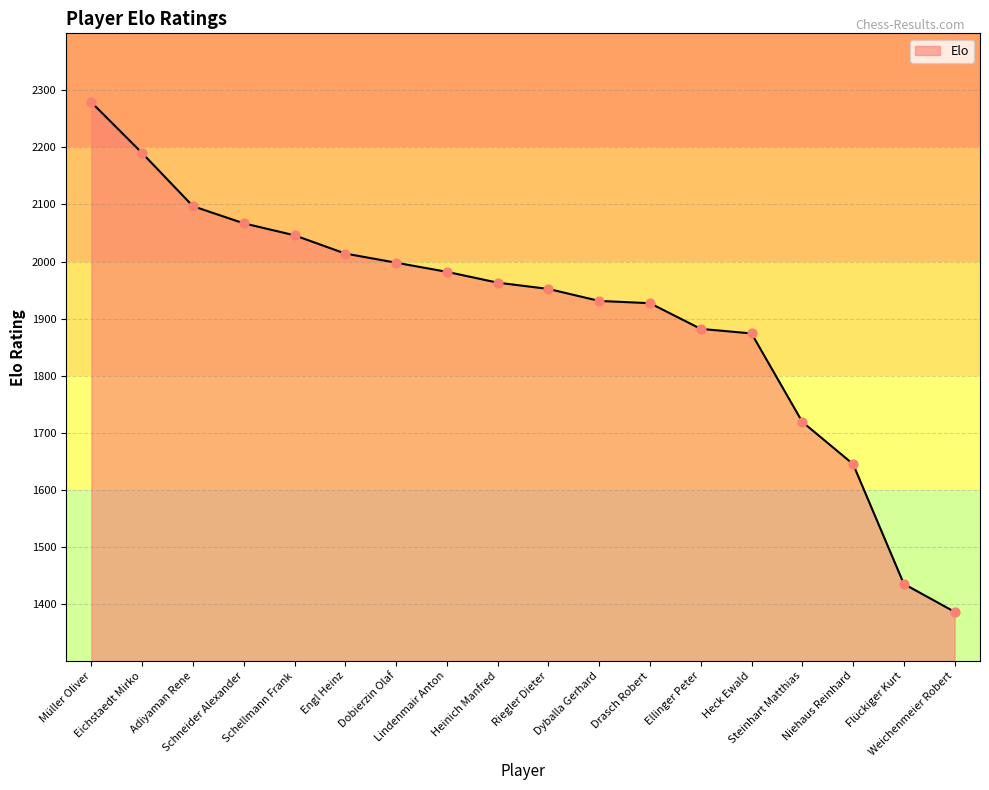

Between Dyballa Gerhard and Lindenmair Anton, which is larger?

Lindenmair Anton